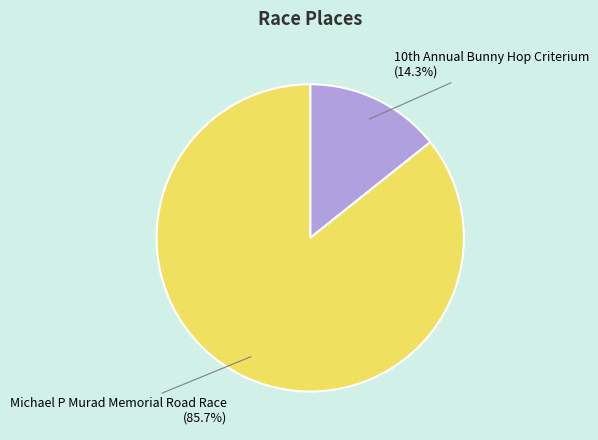

Rank the categories by value from highest to lowest.

Michael P Murad Memorial Road Race, 10th Annual Bunny Hop Criterium